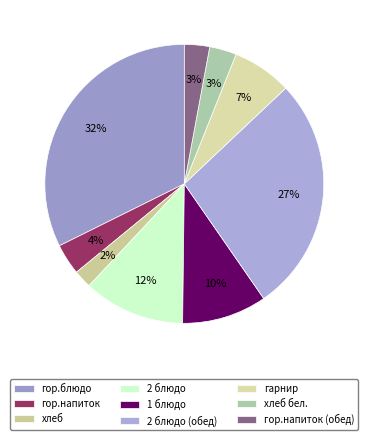

Is it true that 1 блюдо is 10% of the pie?

True